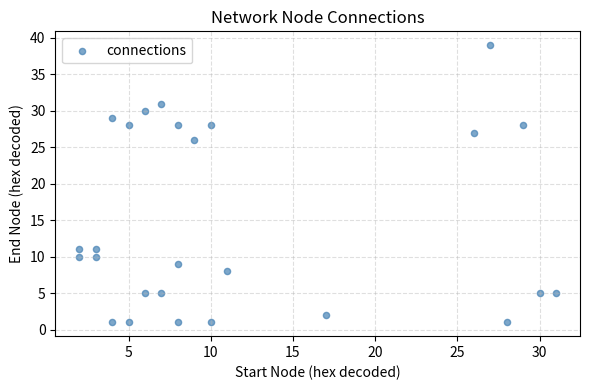

What Y value in the scatter plot is closest to 20?

26